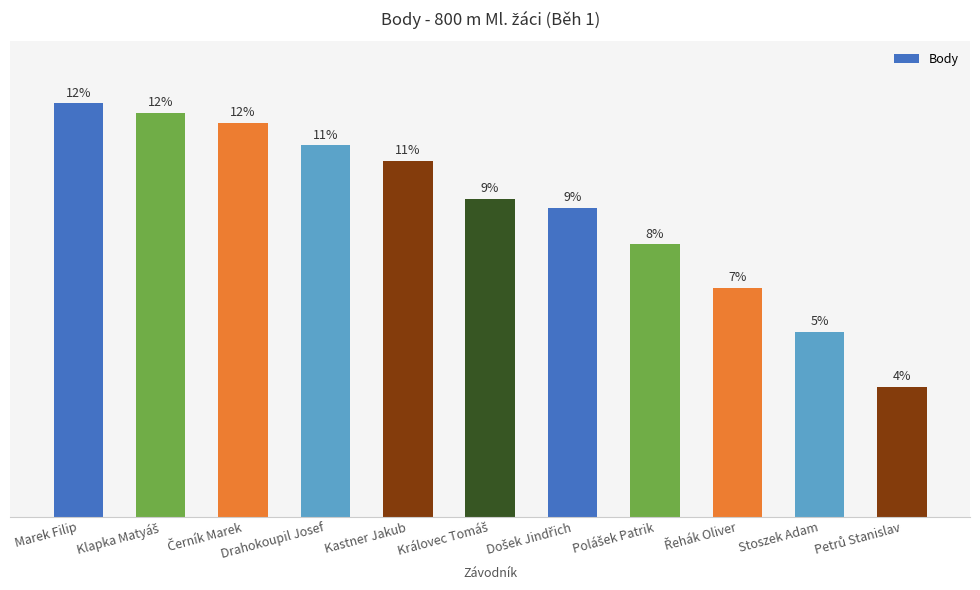

Does the chart contain any negative values?

No